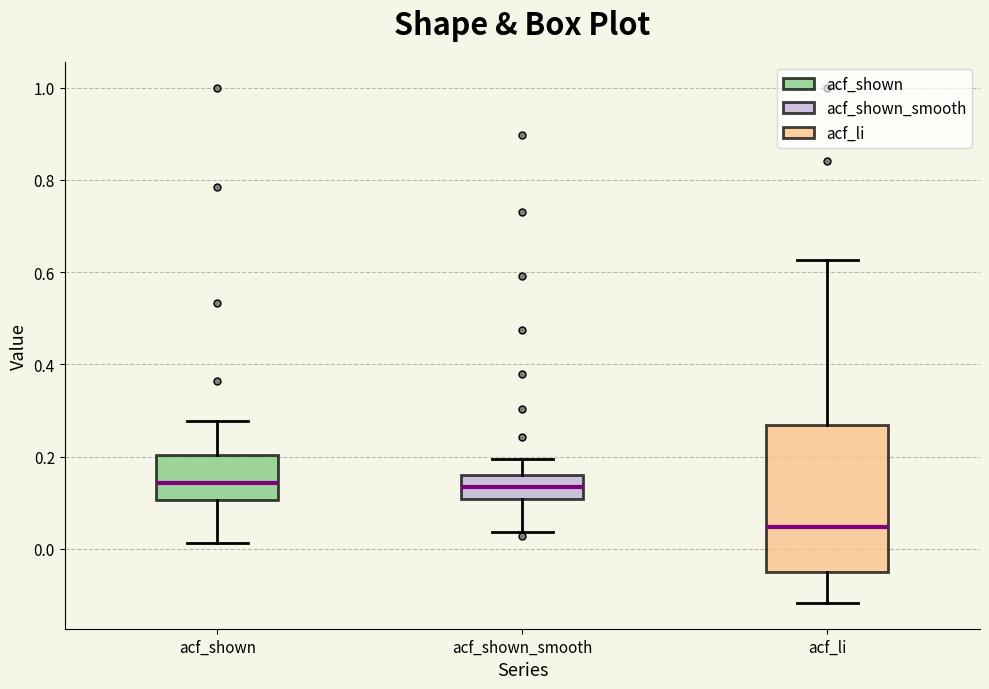

Reading left to right, transcribe this box plot: for each box, give where its median line is, the range the box spans, and where its two whiskers end, as read against the y-axis. The values are not printed on the chart, so give them approximately, as read against the axis.

acf_shown: median 0.14, box 0.10 to 0.20, whiskers 0.02 to 0.28
acf_shown_smooth: median 0.14, box 0.10 to 0.16, whiskers 0.04 to 0.20
acf_li: median 0.04, box -0.06 to 0.26, whiskers -0.12 to 0.62